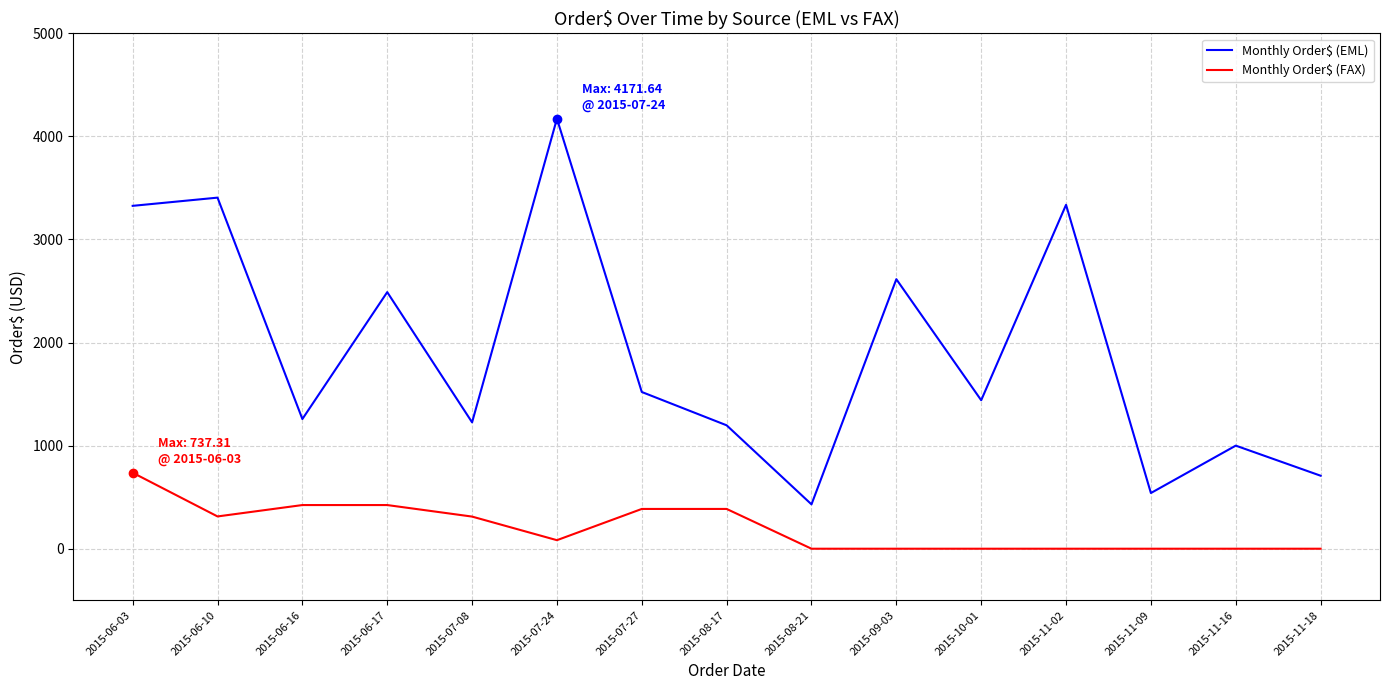

At which category is the sum across all series the highest?

2015-07-24